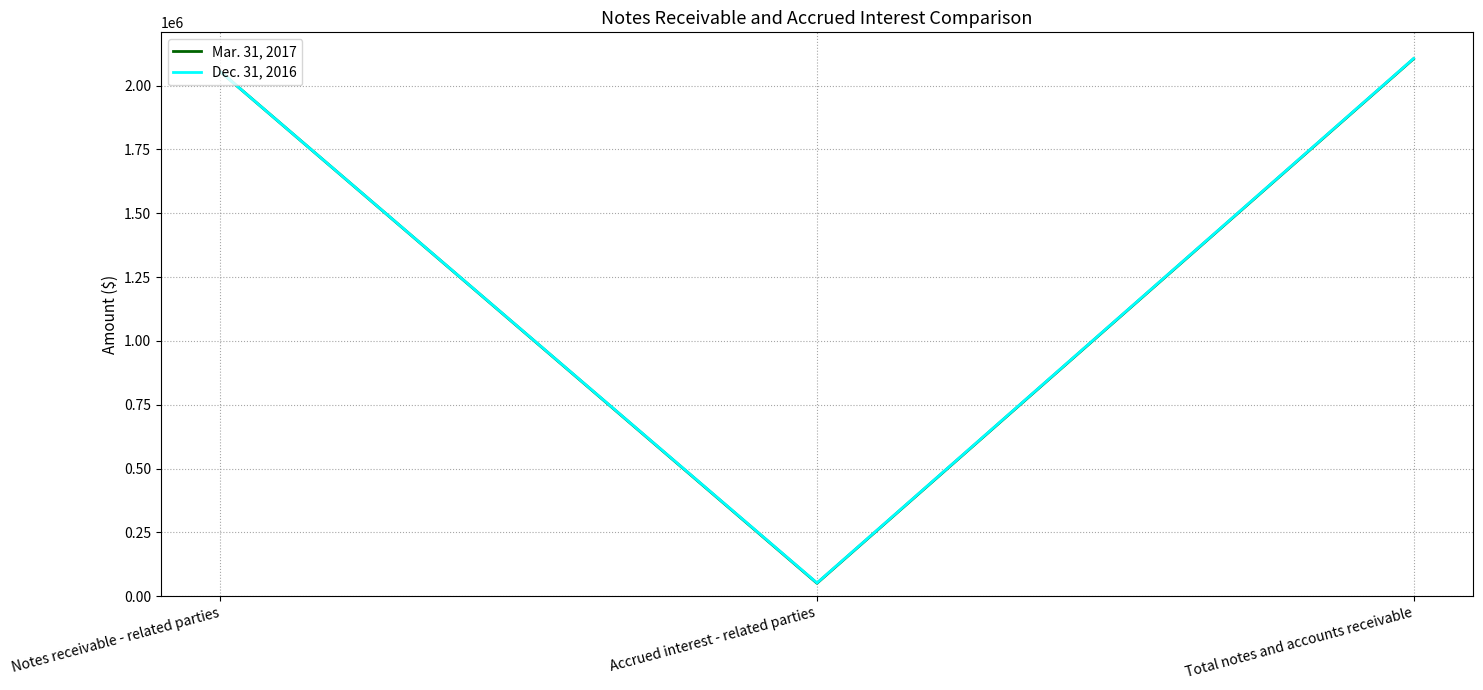

What is the highest value of the Mar. 31, 2017 series?

2105103